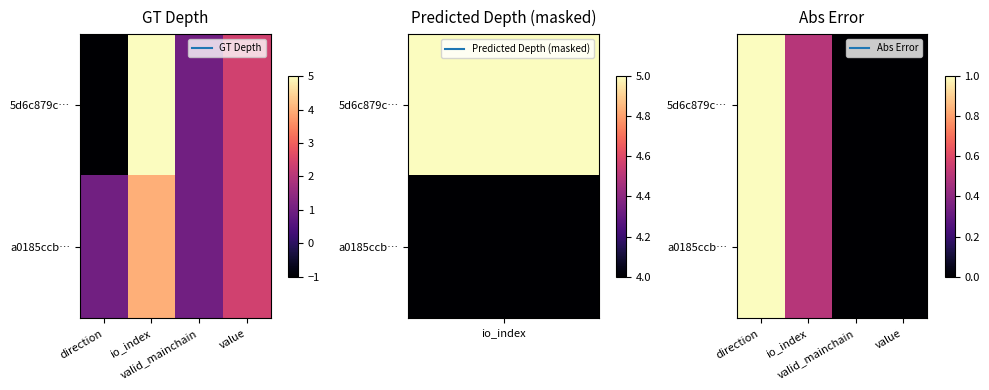

The a0185ccb… series shows -0.6 at value. True or false?

False